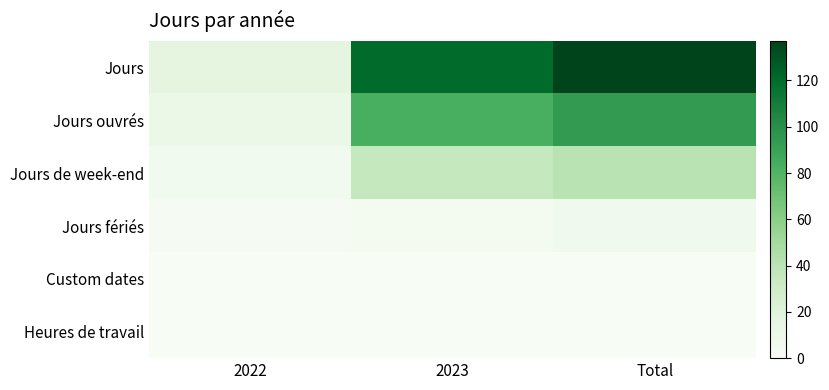

At how many categories does at least one series exceed 115?

2